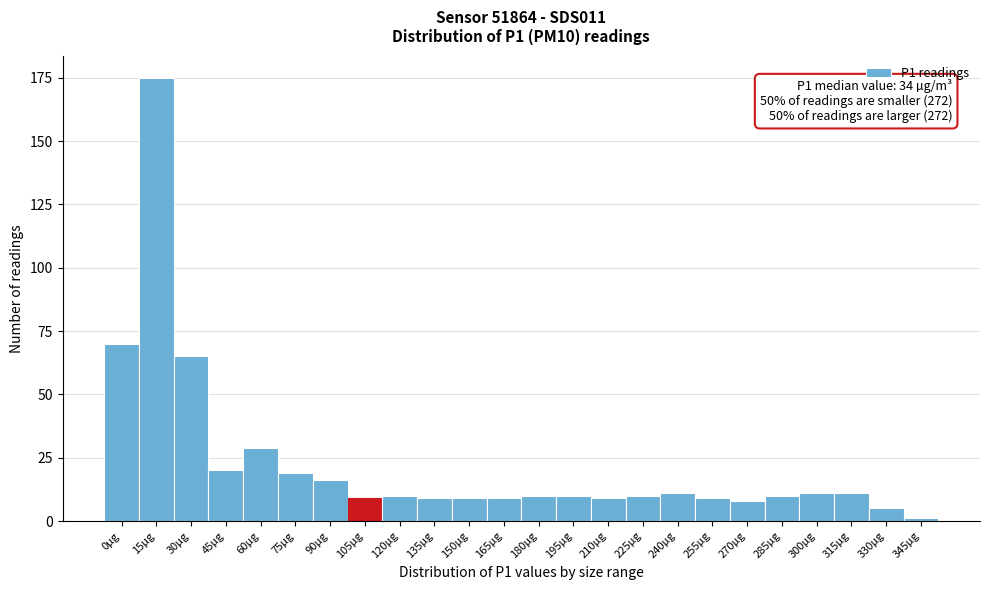

Reading left to right, extract all data points from this chart.

0µg=70	15µg=175	30µg=65	45µg=20	60µg=29	75µg=19	90µg=16	105µg=9	120µg=10	135µg=9	150µg=9	165µg=9	180µg=10	195µg=10	210µg=9	225µg=10	240µg=11	255µg=9	270µg=8	285µg=10	300µg=11	315µg=11	330µg=5	345µg=1